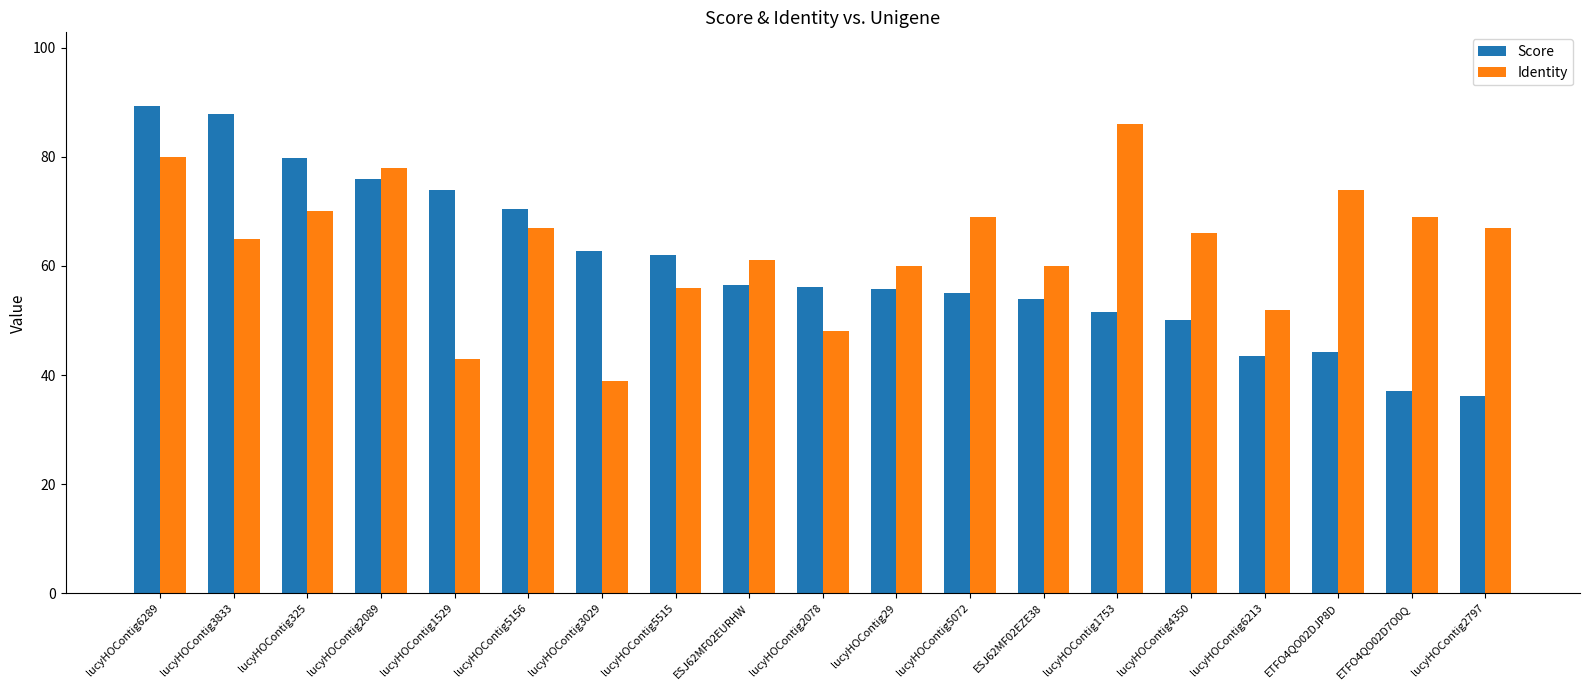

Which series has the largest total across all categories?

Identity